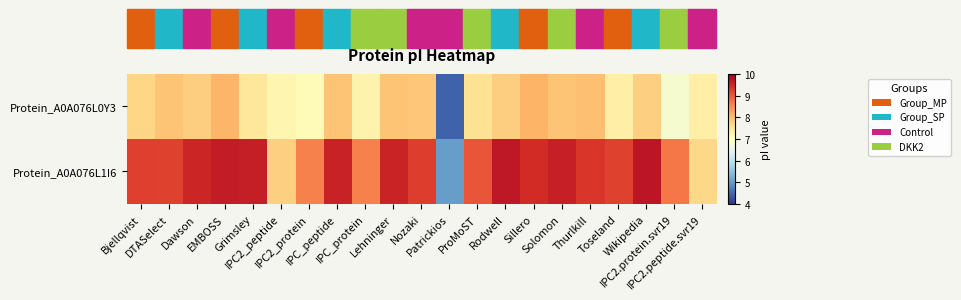

What is the greatest value displayed?

9.7